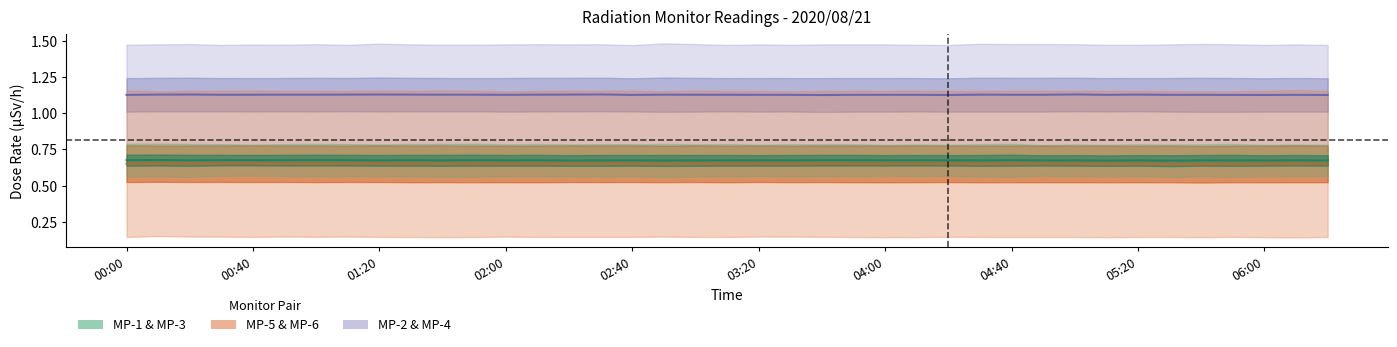

At how many categories does at least one series exceed 0?

39